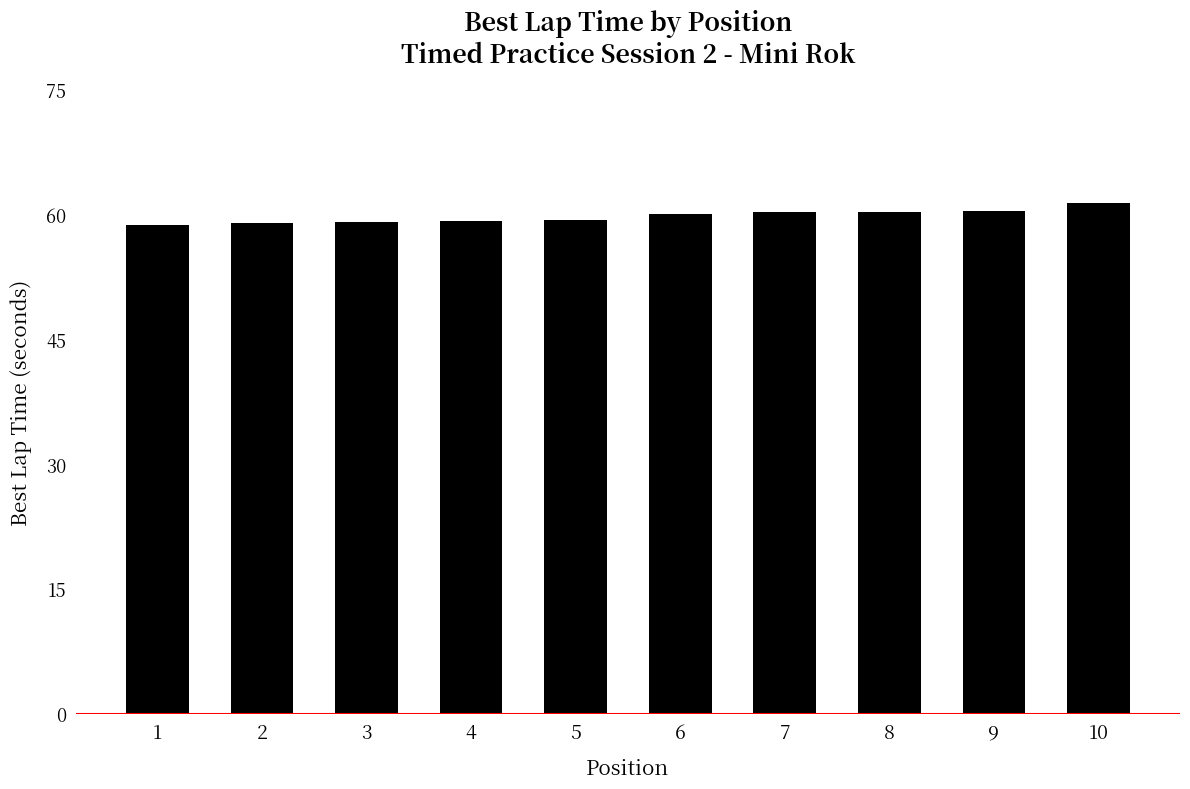

Which has a higher value, 5 or 9?

9